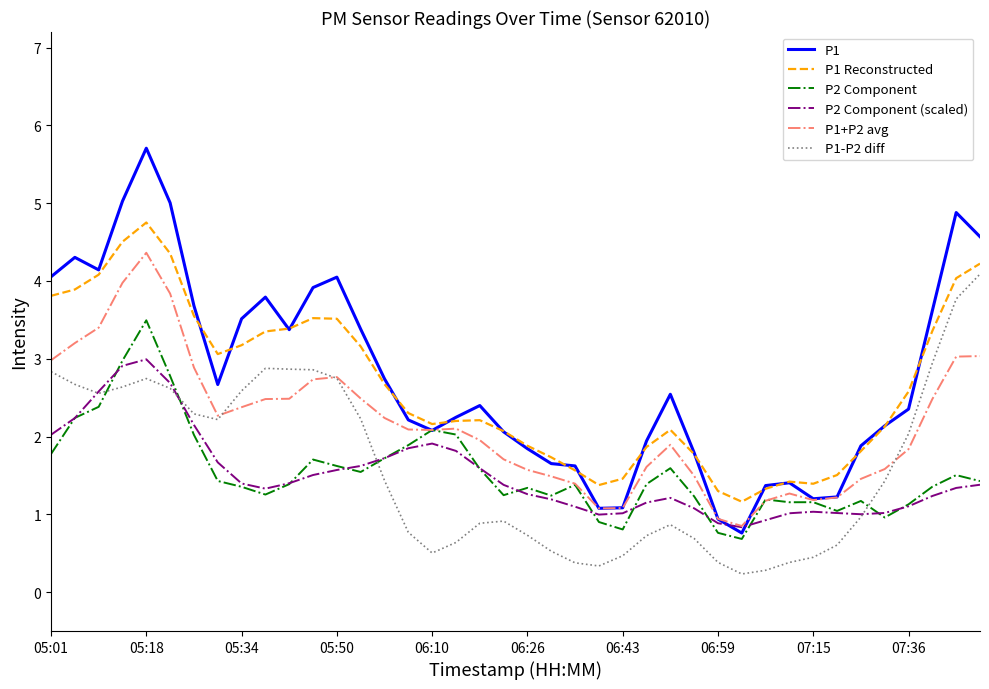

Which series has the largest range (max minus min)?

P1